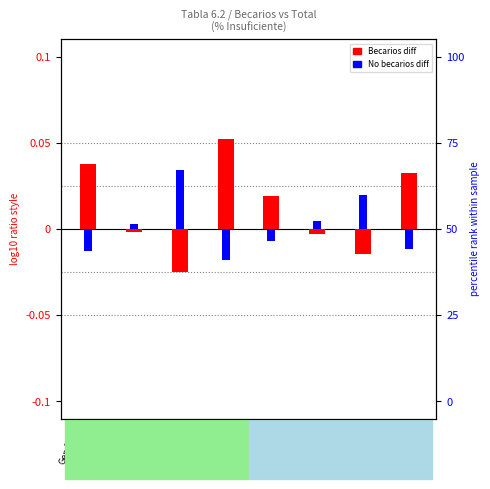

At which label does Becarios diff reach its peak?

Nacional
LC